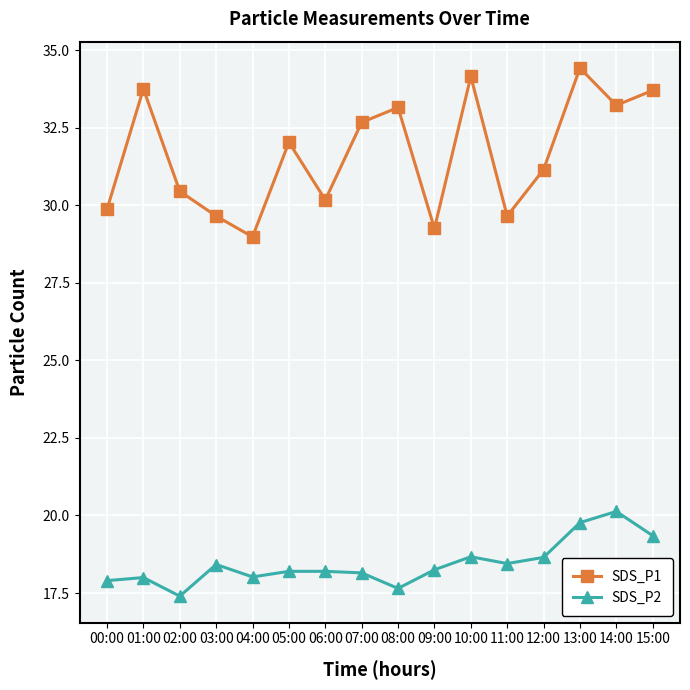

How many categories are shown in the chart?

16